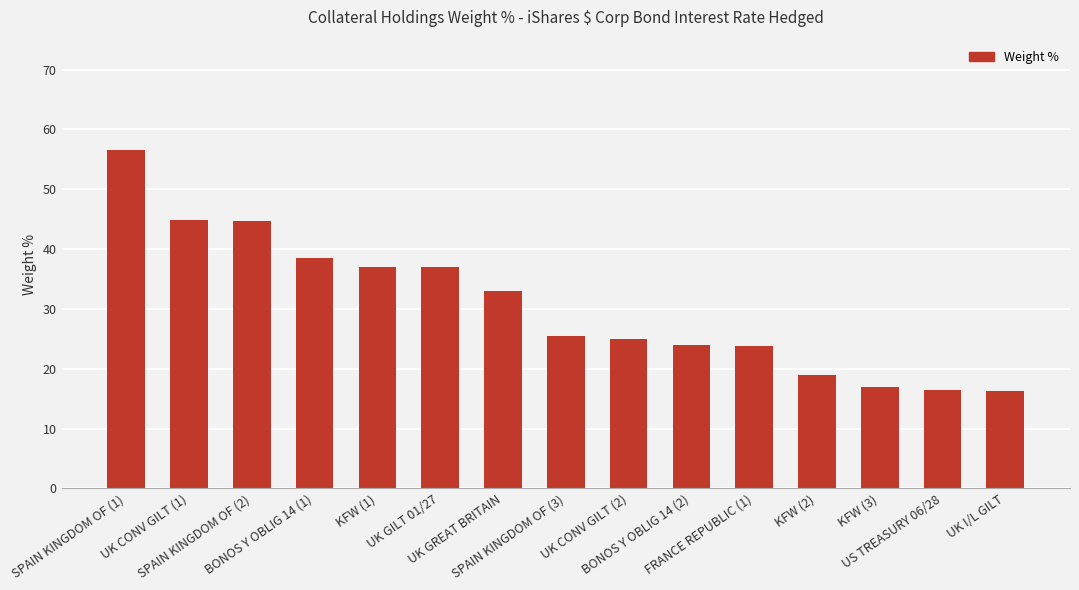

What is the sum of all values?

458.4